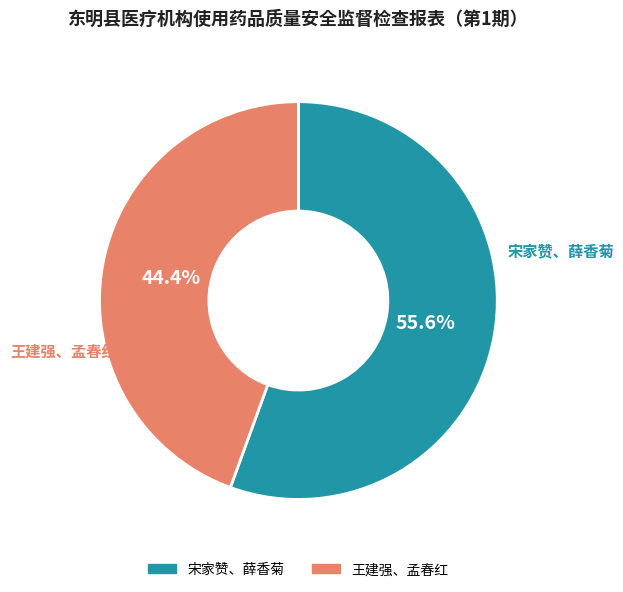

To the nearest percent, what portion does 宋家赞、薛香菊 represent?

56%